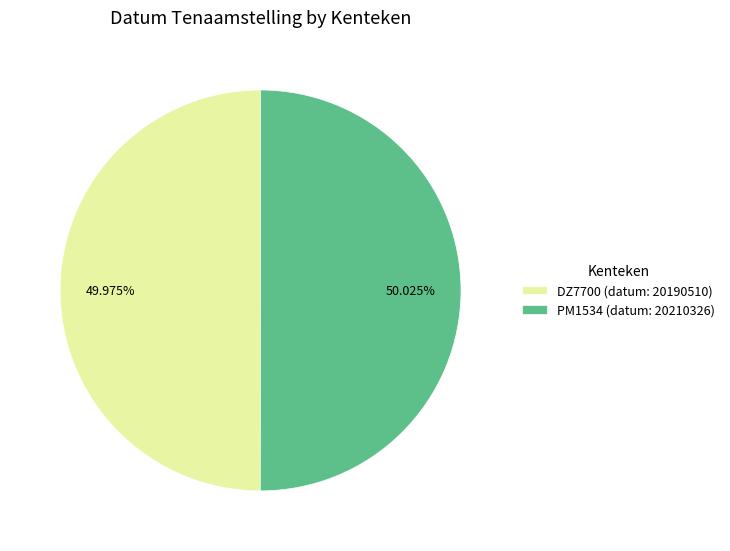

What is the ratio of the value at DZ7700 (datum: 20190510) to the value at PM1534 (datum: 20210326)?

1.0